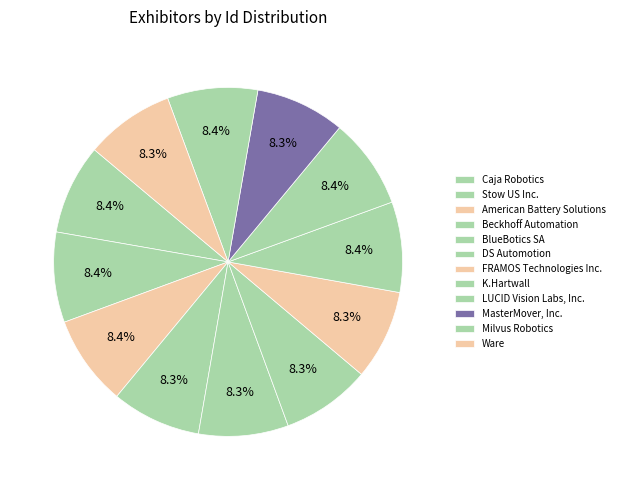

How many slices are in this pie chart?

12